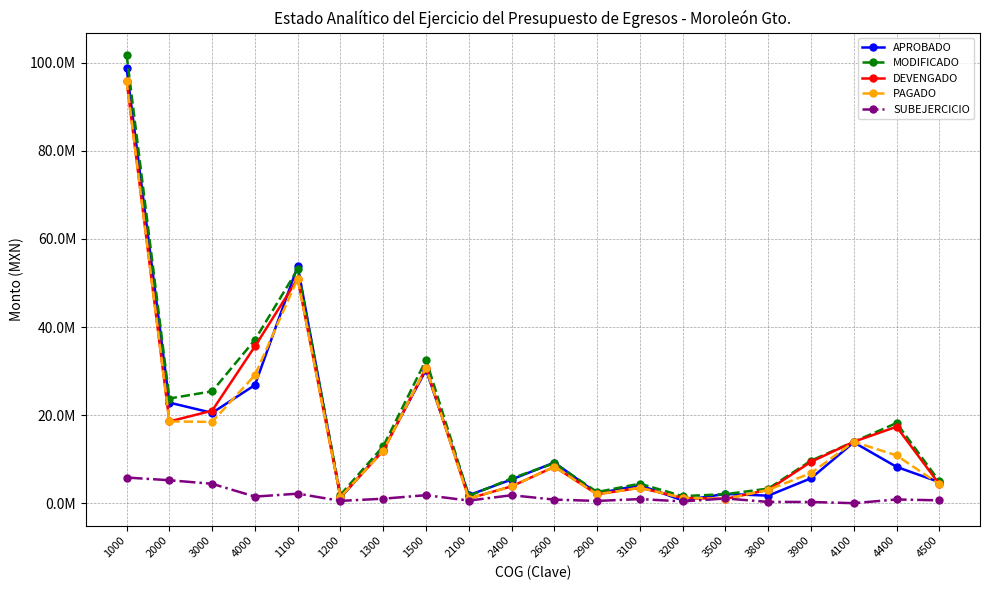

Is the value of MODIFICADO at 4400 greater than the value of PAGADO at 1500?

No